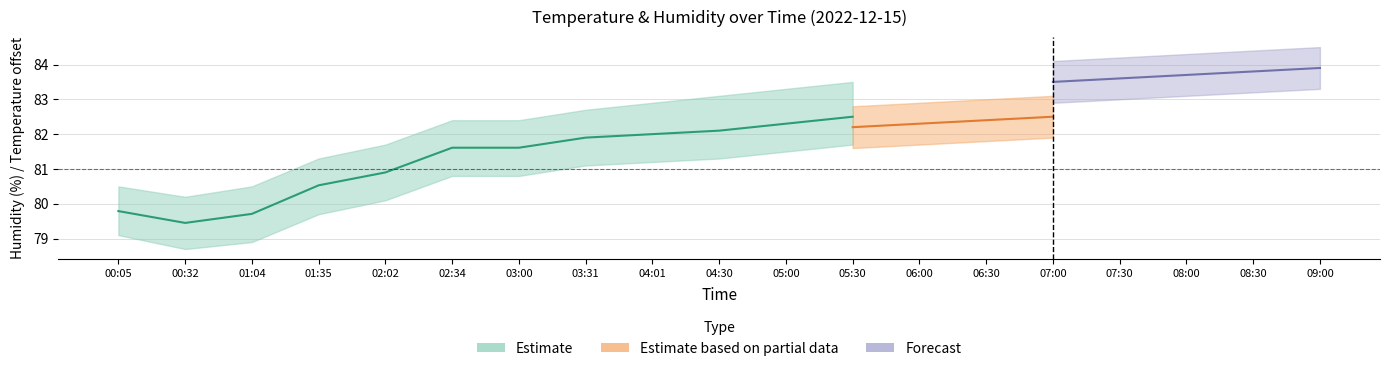

List the labels in order of humidity_lower value, smallest first.

00:32, 01:04, 00:05, 01:35, 02:02, 02:34, 03:00, 03:31, 04:01, 04:30, 05:00, 05:30, 06:00, 06:30, 07:00, 07:30, 08:00, 08:30, 09:00